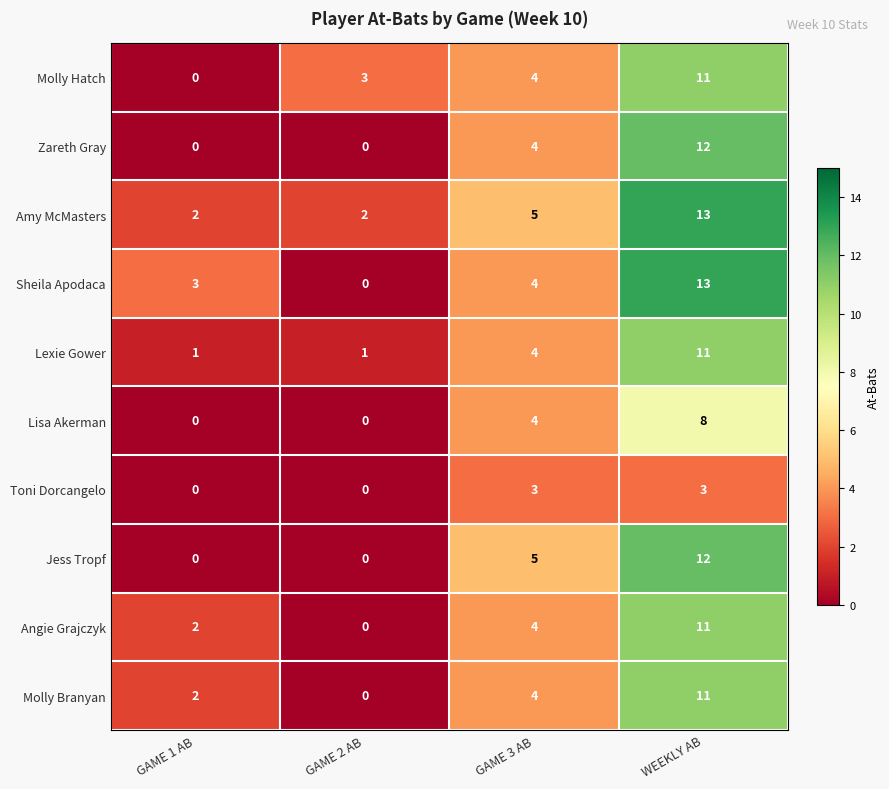

At which category is the sum across all series the highest?

WEEKLY AB